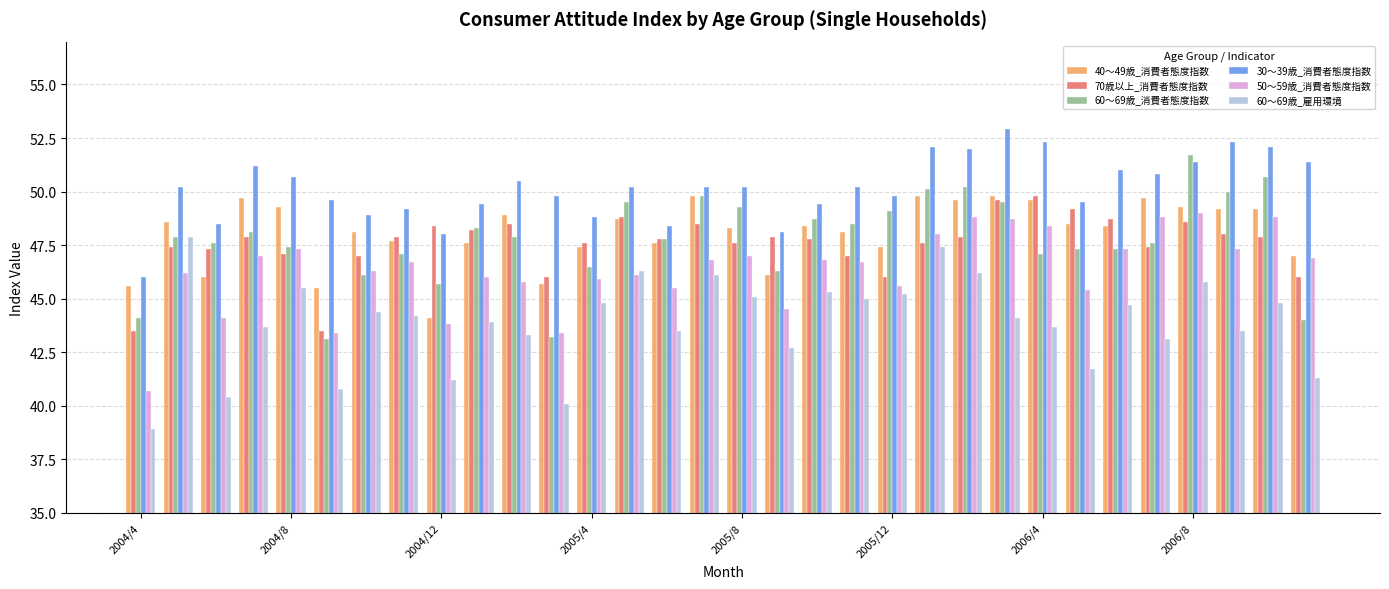

What is the sum of all 50～59歳_消費者態度指数 values?

1483.0